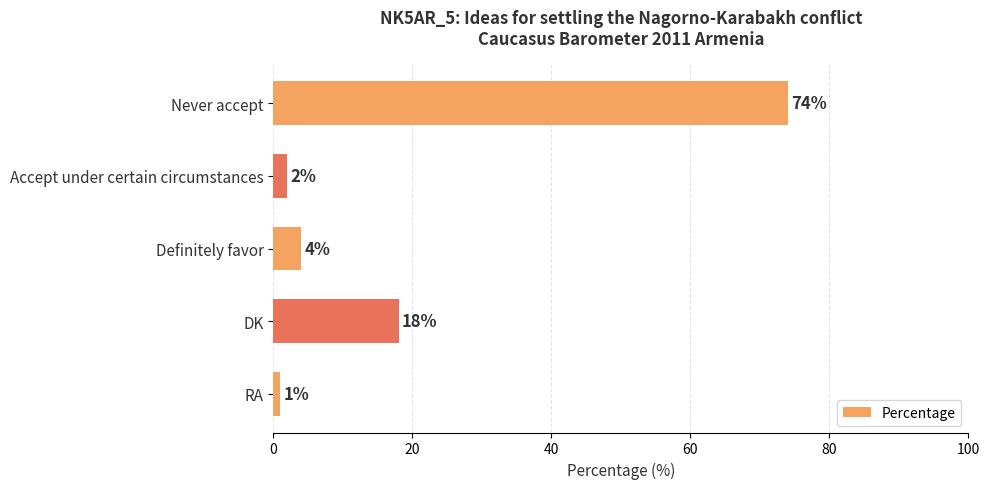

What is the sum of the values at Definitely favor and Accept under certain circumstances?

6